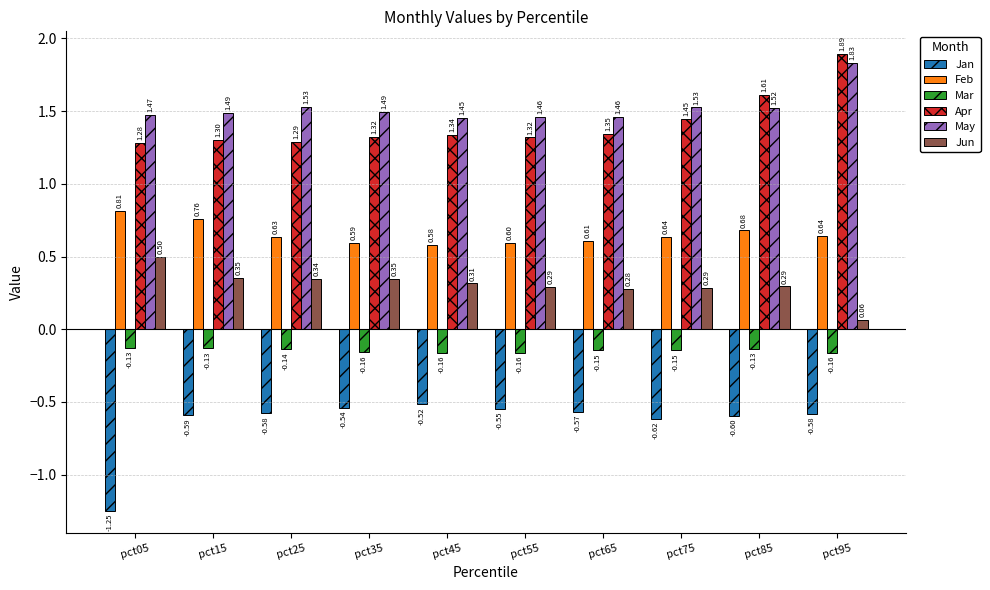

At which category is the sum across all series the highest?

pct95